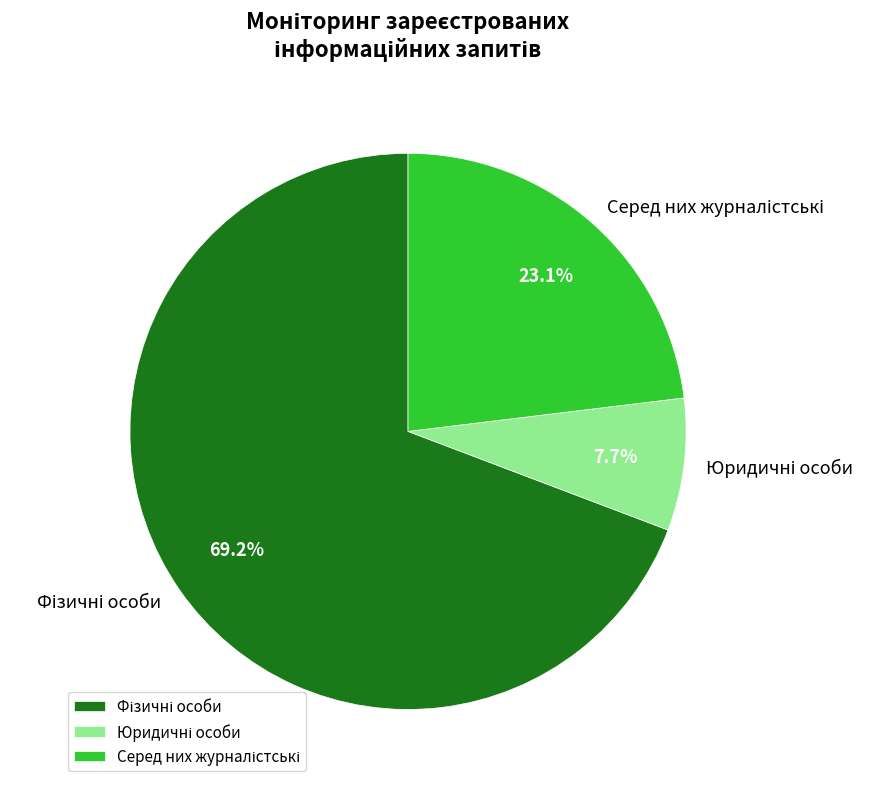

Does any single category account for the majority?

Yes